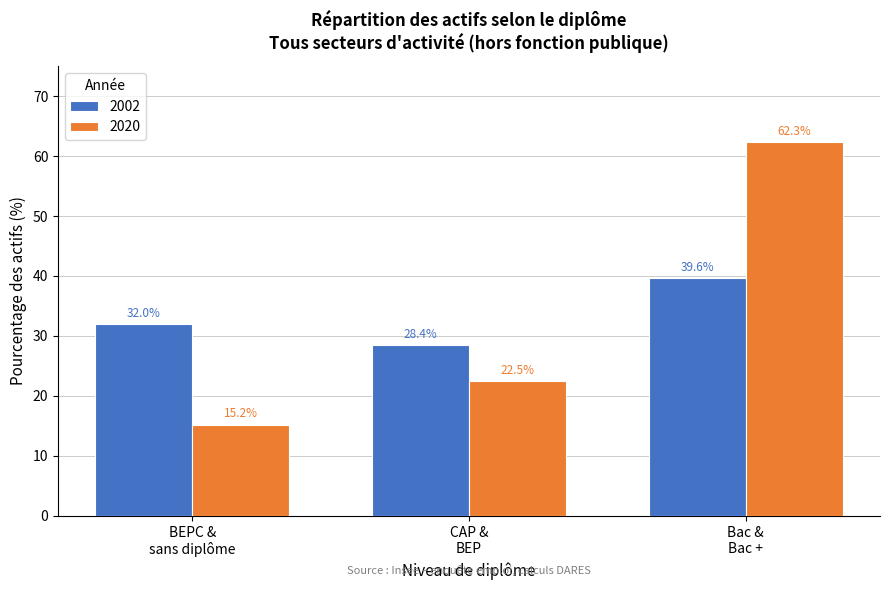

Reading right to left, what are all the values shown in this chart?

2002: 39.6	28.4	32.0
2020: 62.3	22.5	15.2